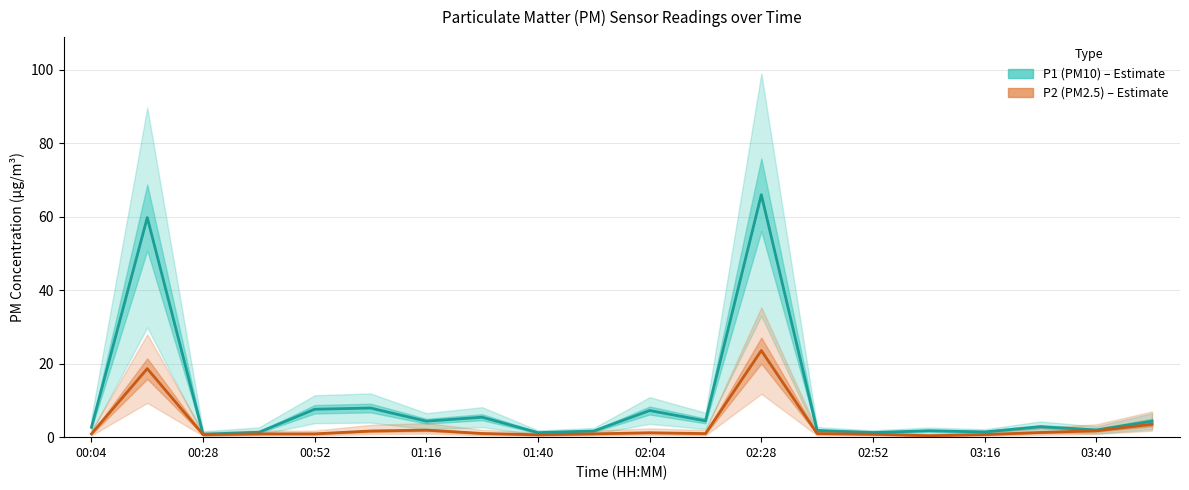

List the series in order of their overall mean, highest first.

P1 (PM10), P2 (PM2.5)